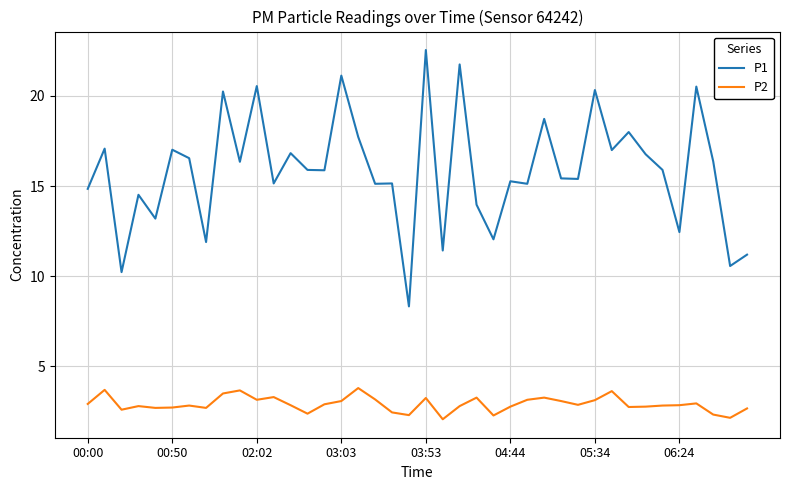

What is the difference between the maximum and minimum values in the P2 series?

1.7